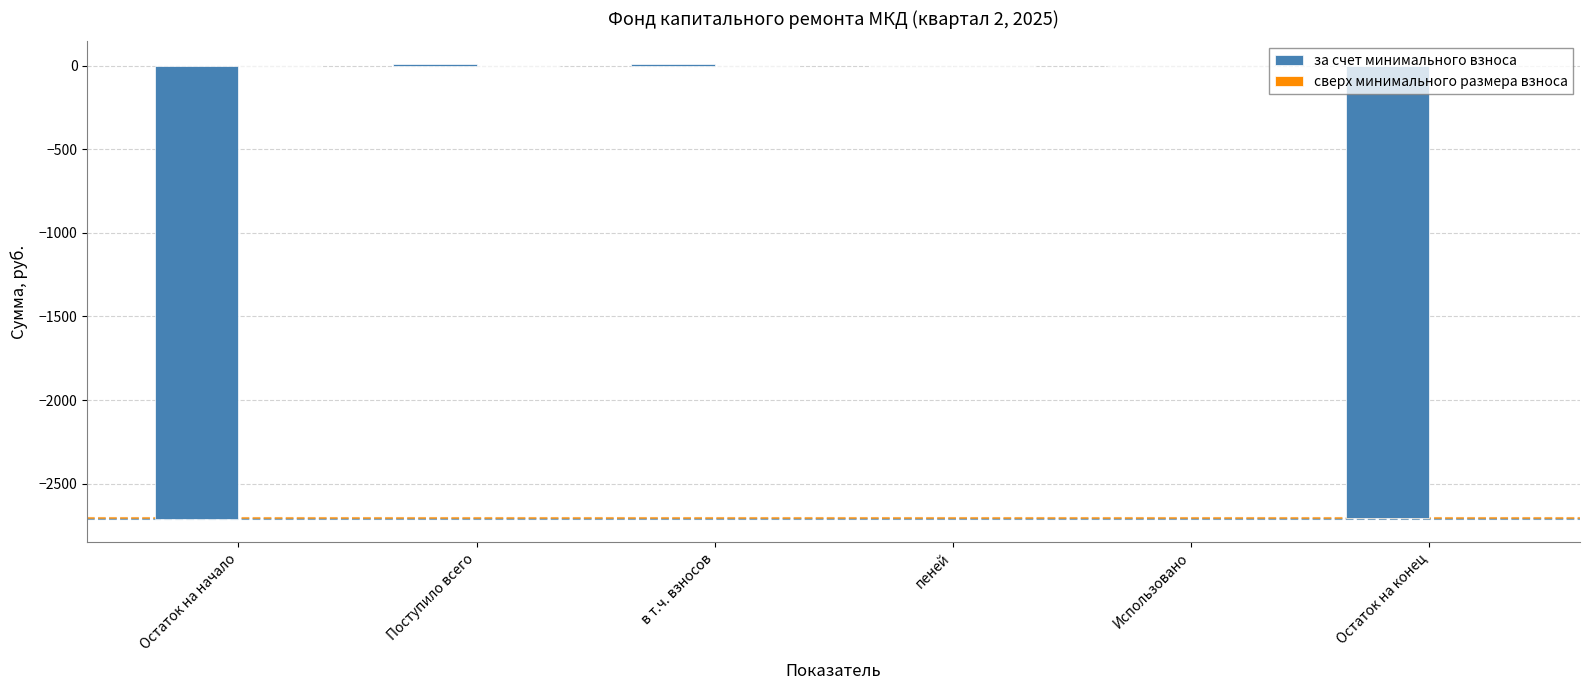

What is the sum of all values?

-5396.8